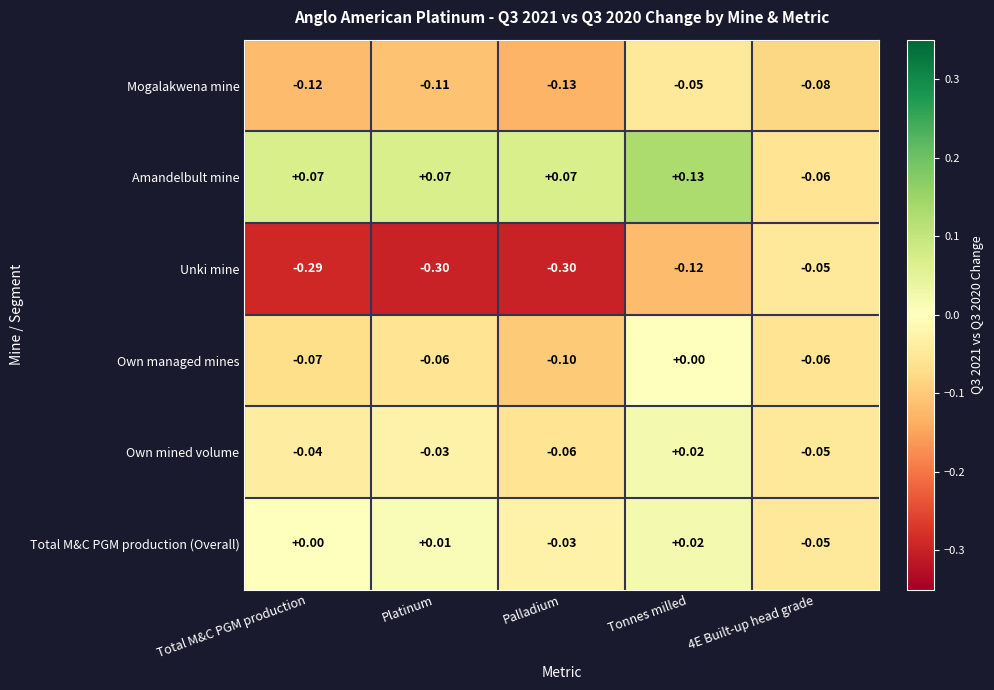

At which label is Own mined volume closest to 0?

Tonnes milled